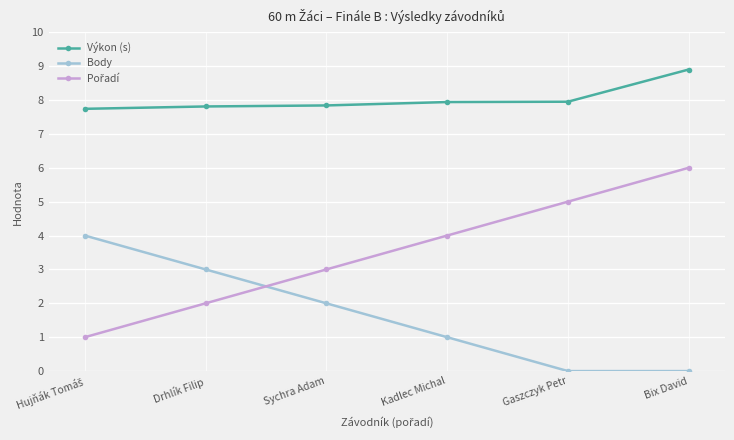

True or false: Výkon (s) and Body intersect in this chart.

False